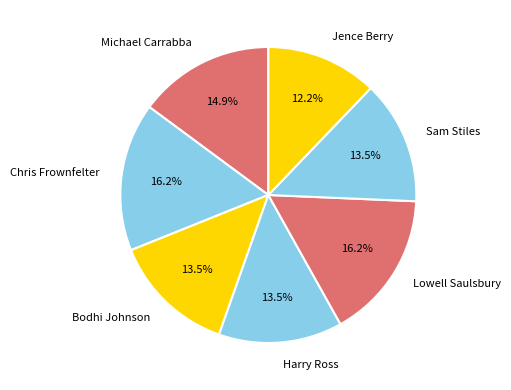

What percentage is NOT represented by Lowell Saulsbury?

83.8%